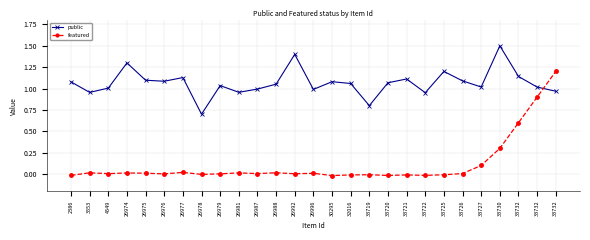

Where is the first local minimum for public?

3553